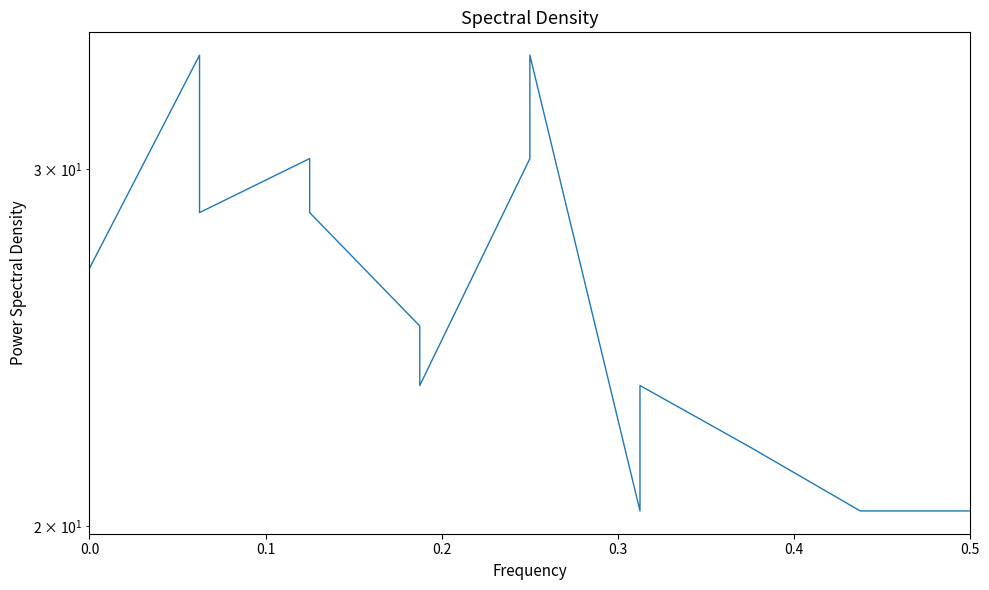

The chart shows a value of 9.9 at 12. True or false?

False